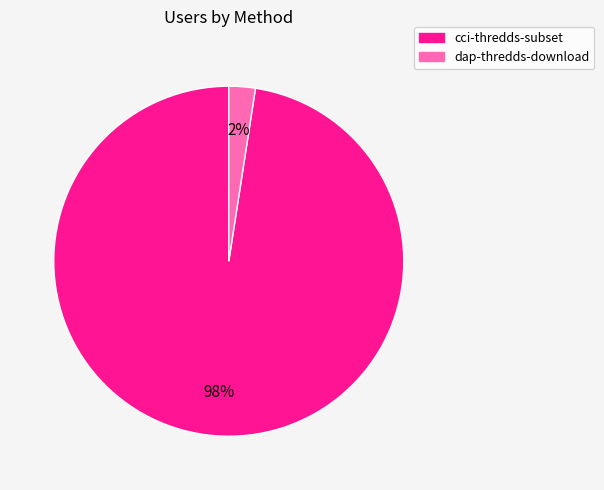

What percentage is the cci-thredds-subset slice, to the nearest percent?

98%